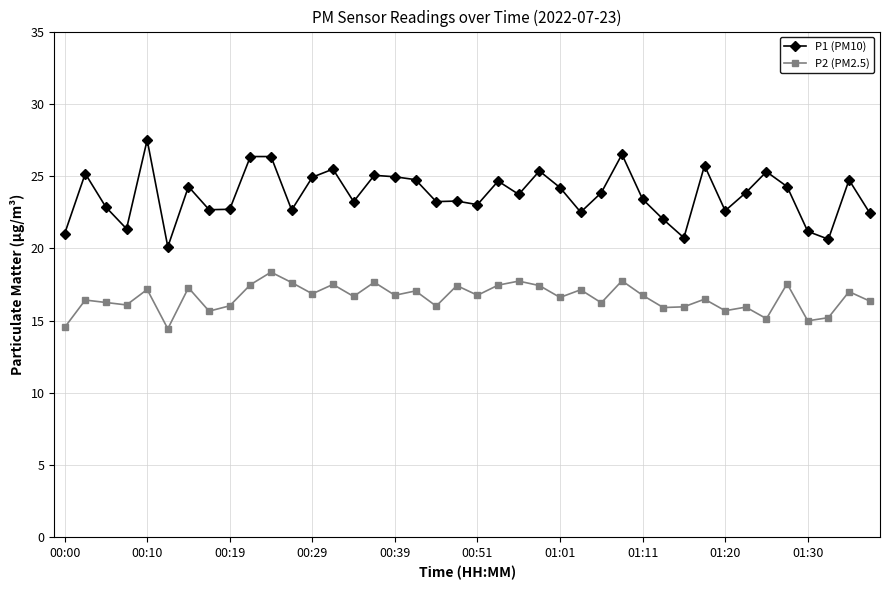

Which series has the widest spread of values?

P1 (PM10)